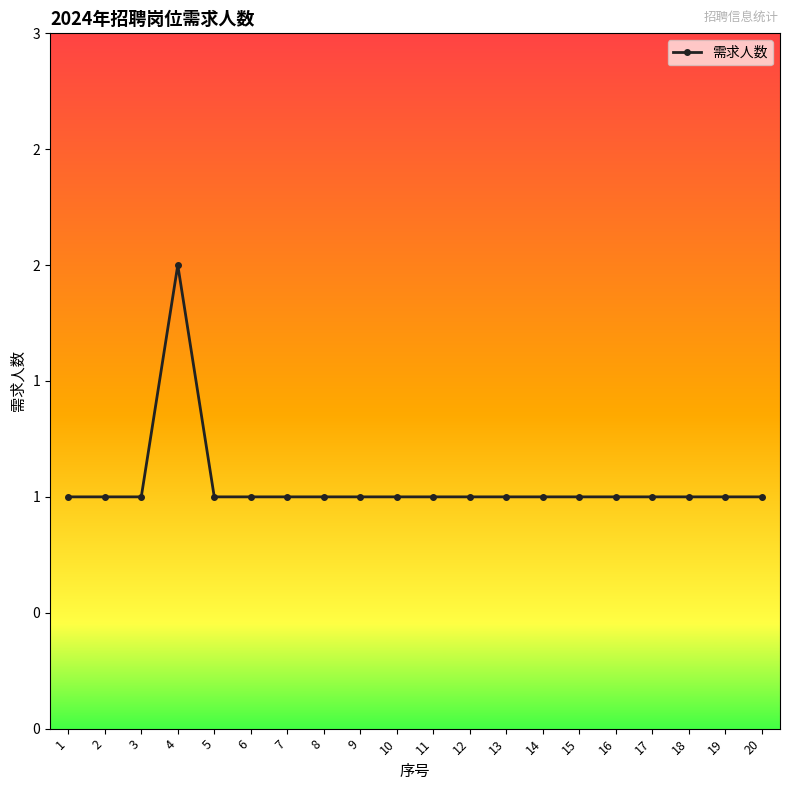

Is this an area chart (filled region under the line)?

No